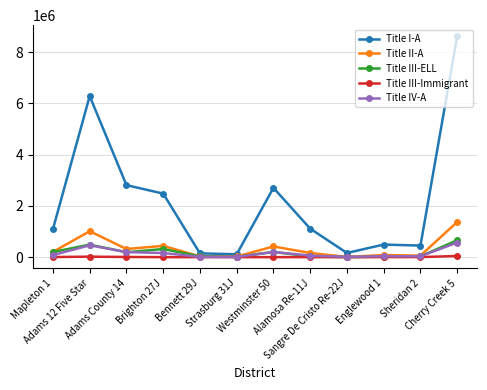

What is the maximum value for Title II-A?

1371465